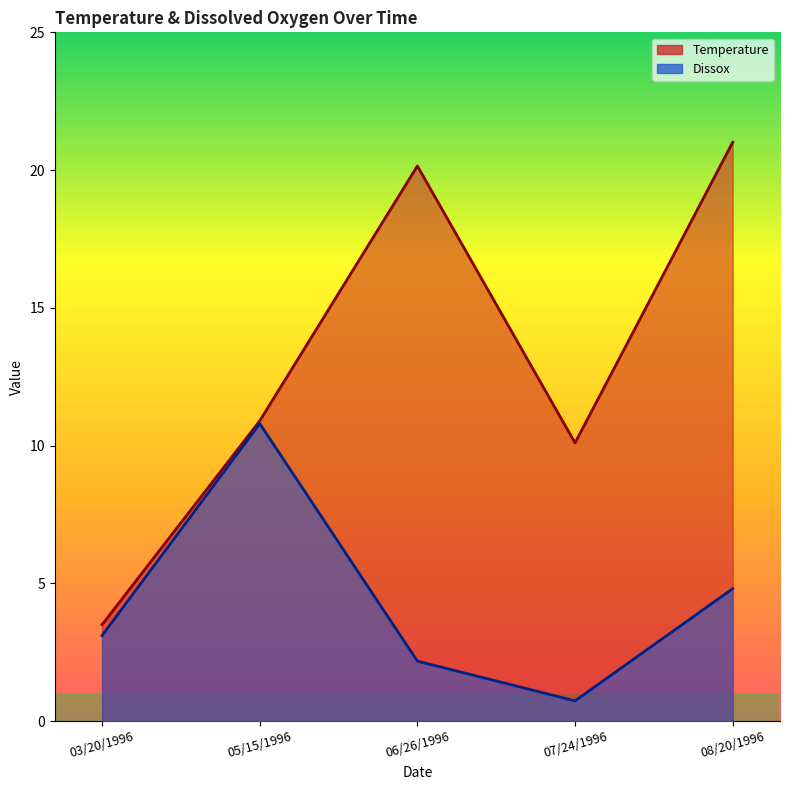

What is the label of the 1st point from the left?

03/20/1996